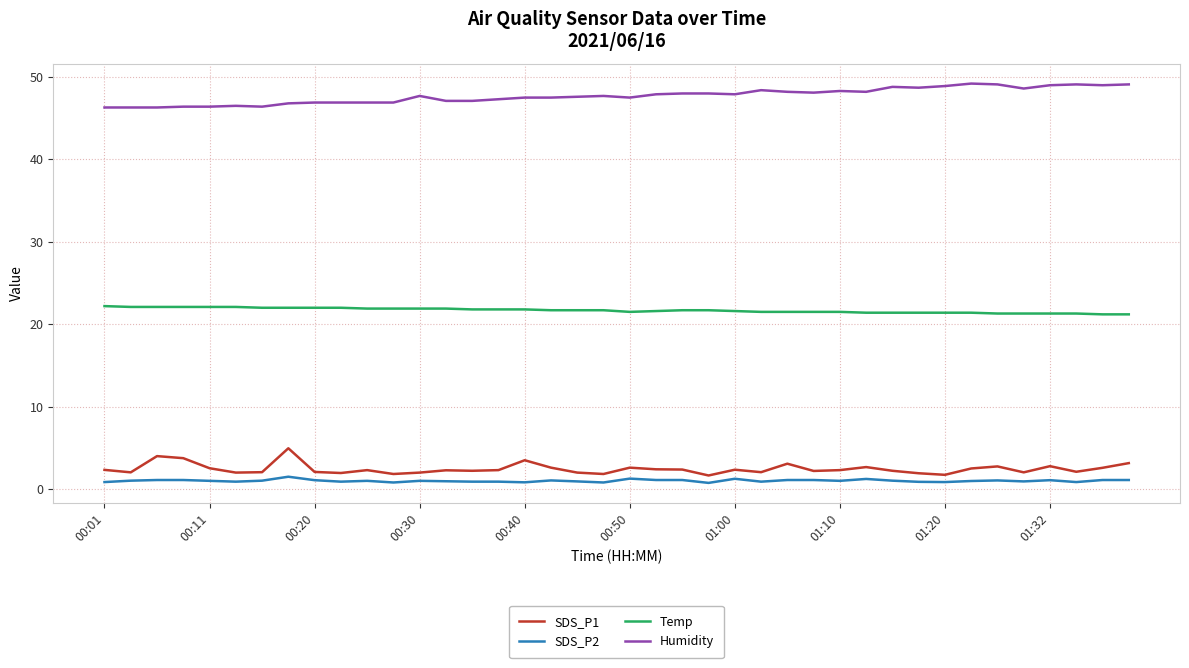

Which series has the largest total across all categories?

Humidity